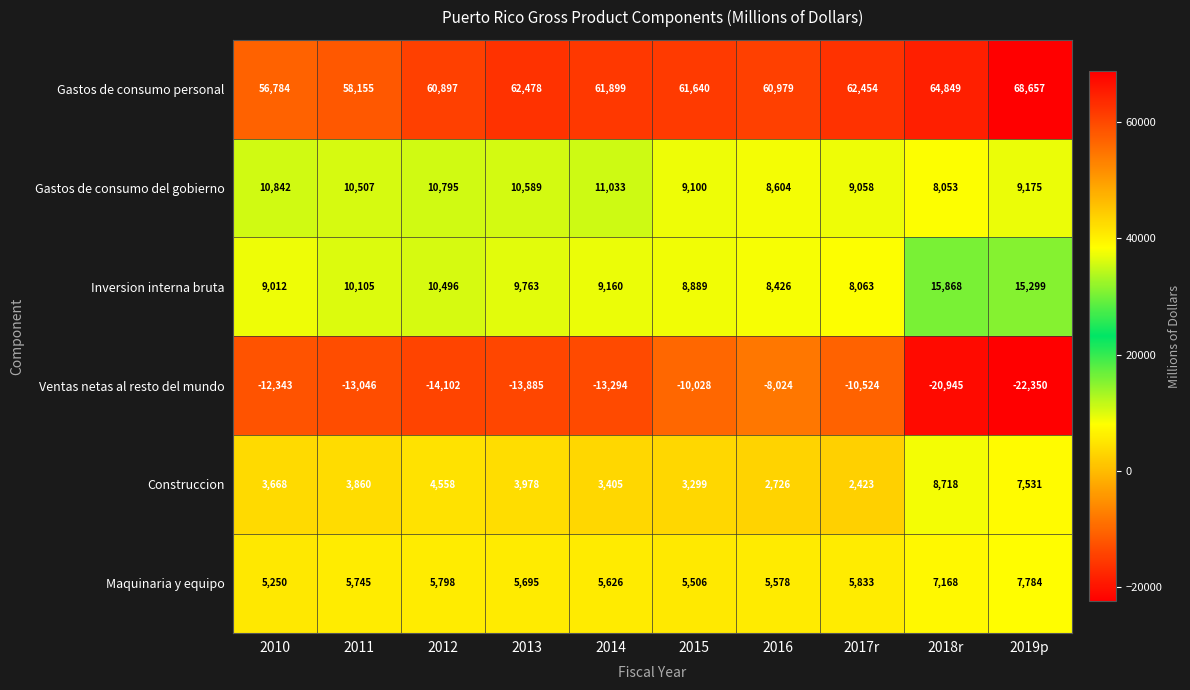

Which series has the largest total across all categories?

Gastos de consumo personal